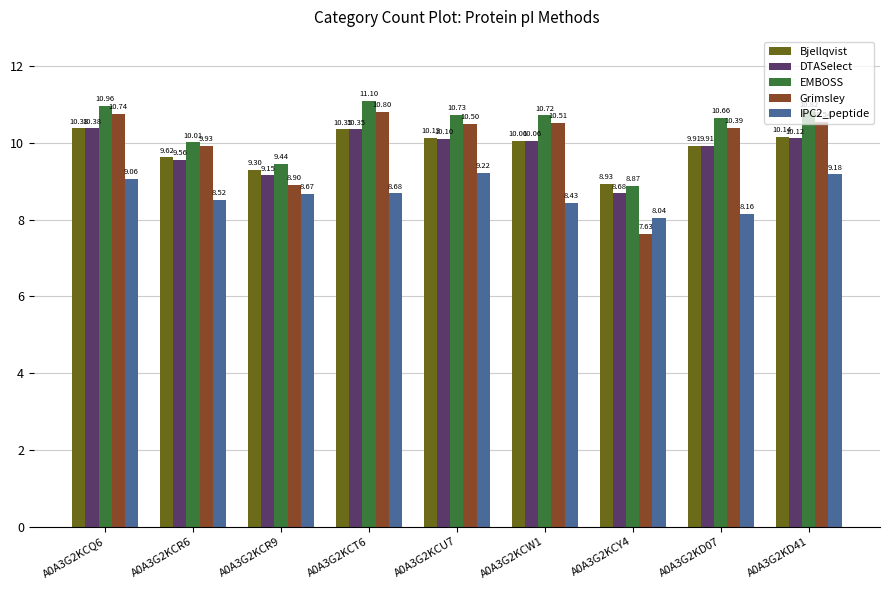

Which category has the lowest value across all series?

A0A3G2KCY4